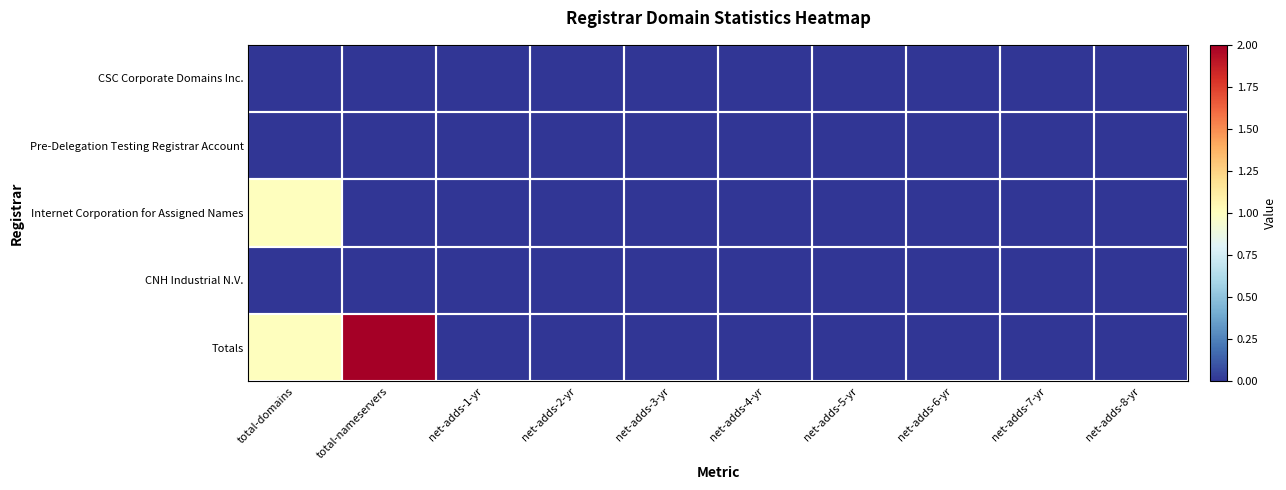

At which category does the chart reach its peak across all series?

total-nameservers